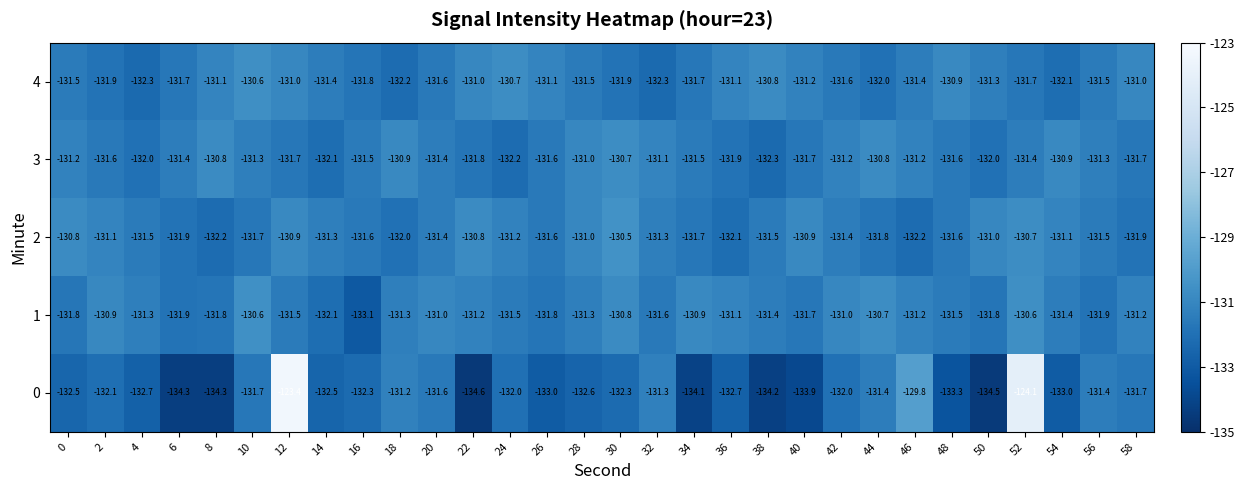

What is the total value across all series at 10?

-655.9